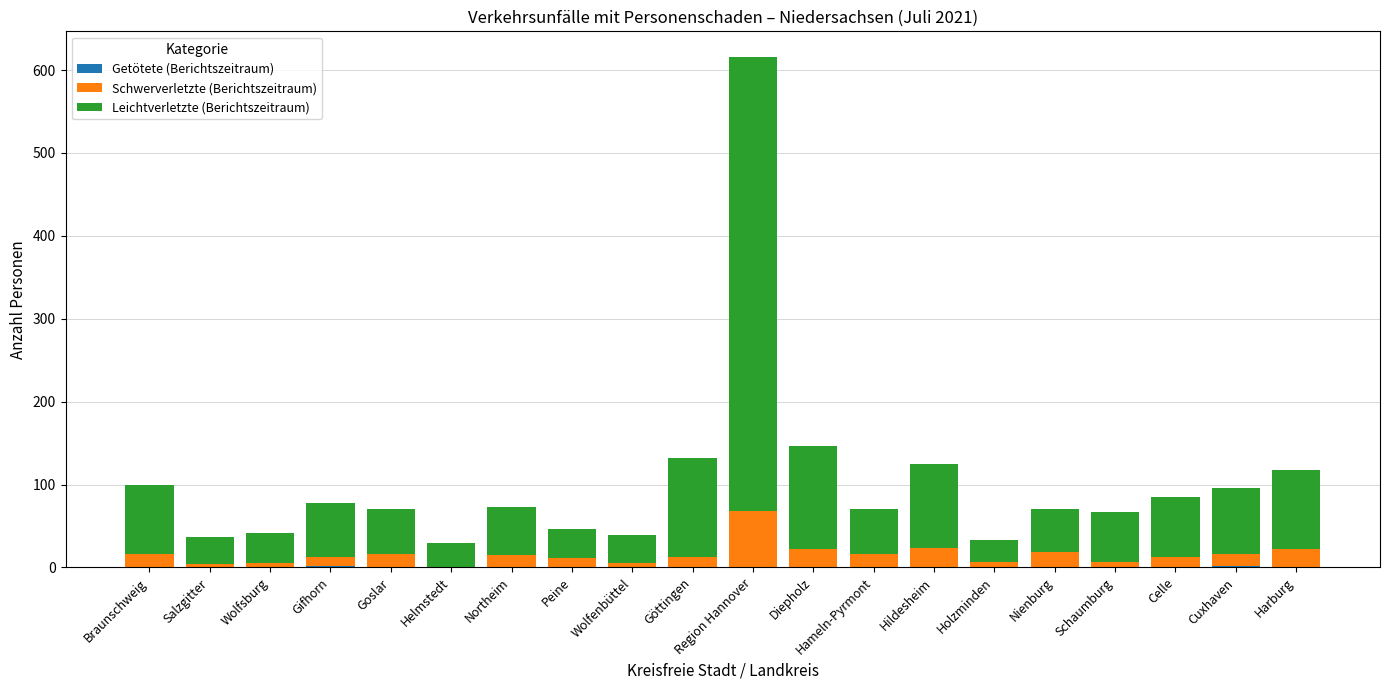

Does the chart contain stacked bars?

Yes